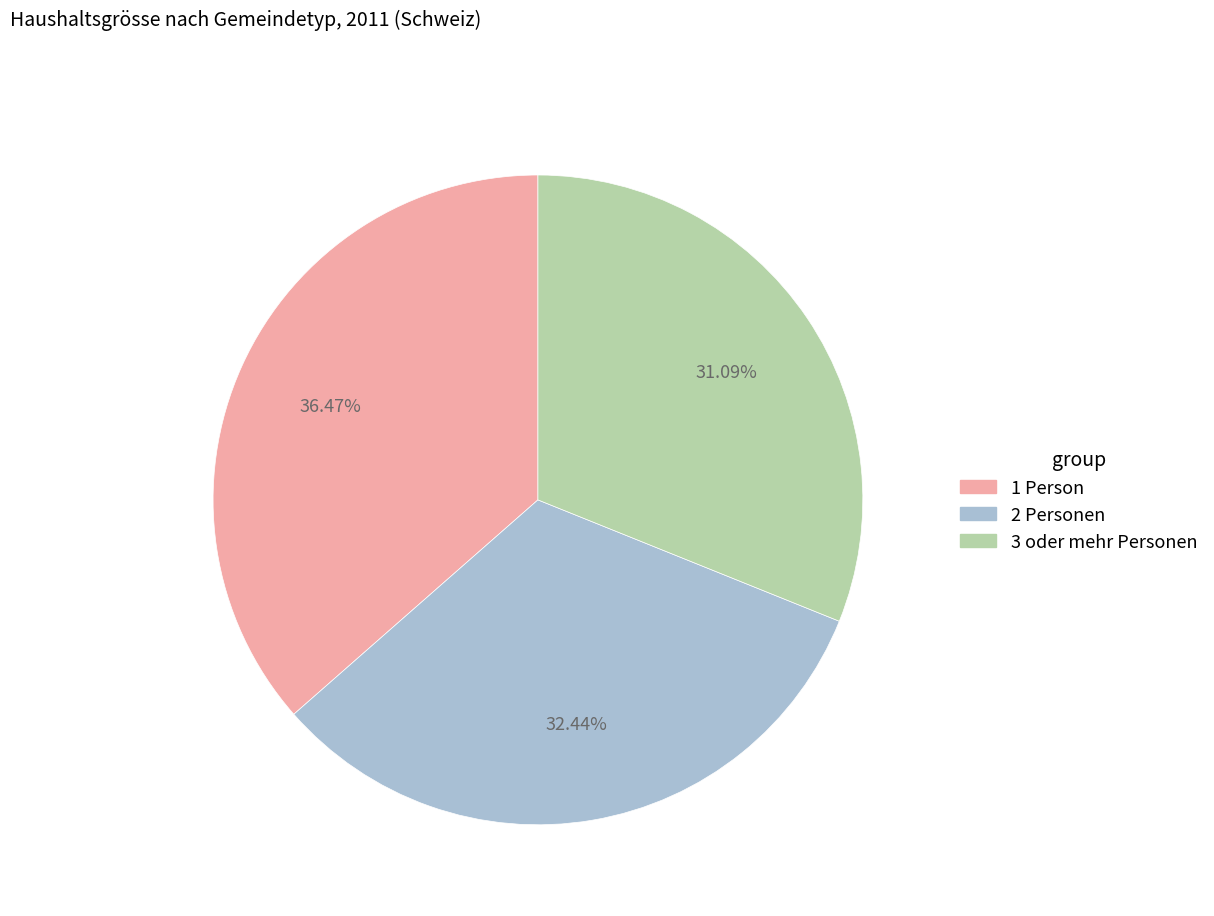

To the nearest percent, what is the difference between the 2 Personen and 1 Person slice percentages?

4%